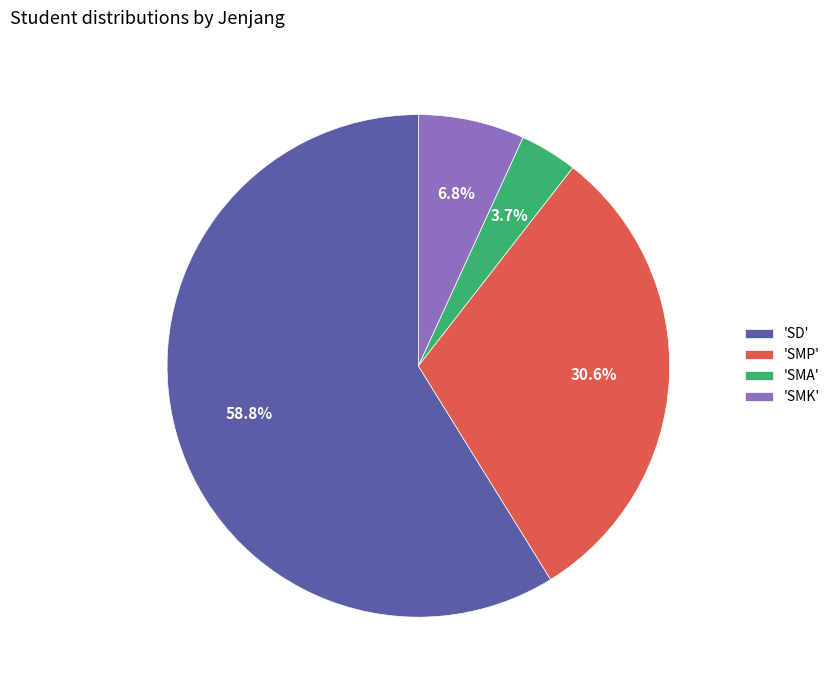

Which category has the biggest portion of the pie?

'SD'